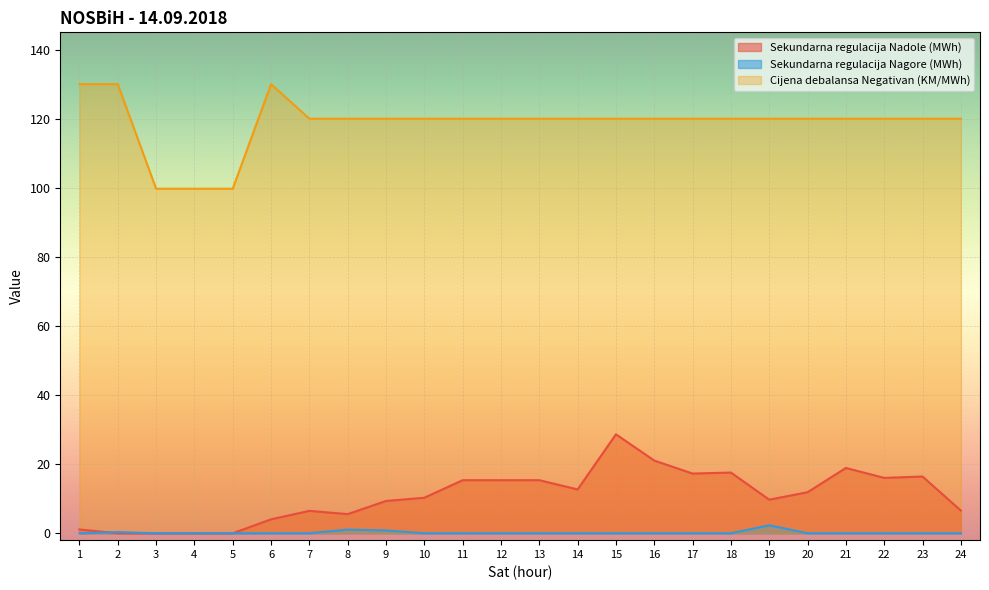

The value of Sekundarna regulacija Nadole (MWh) at 1 is 1.9. True or false?

False